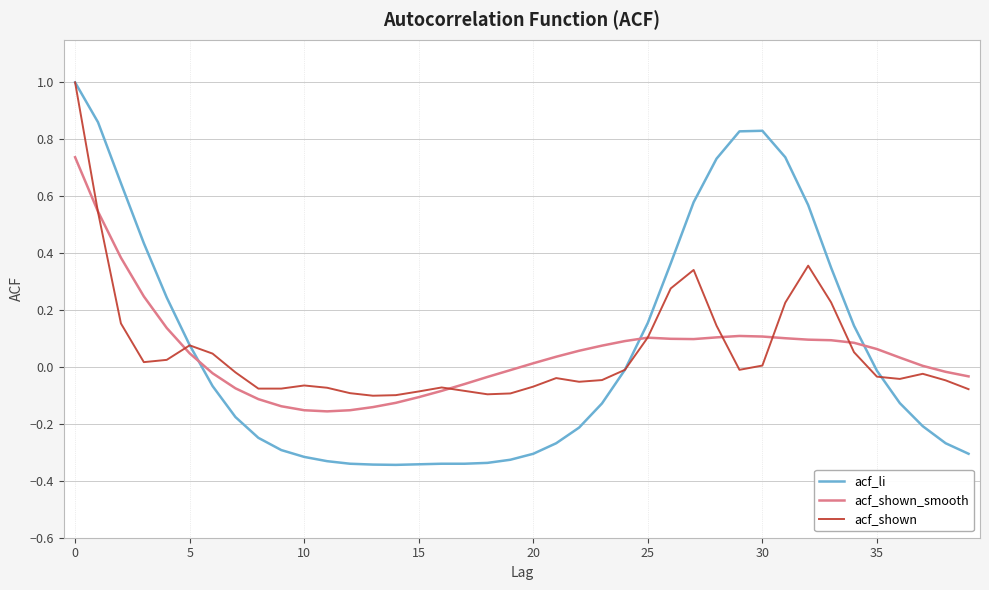

Which series has the widest spread of values?

acf_li